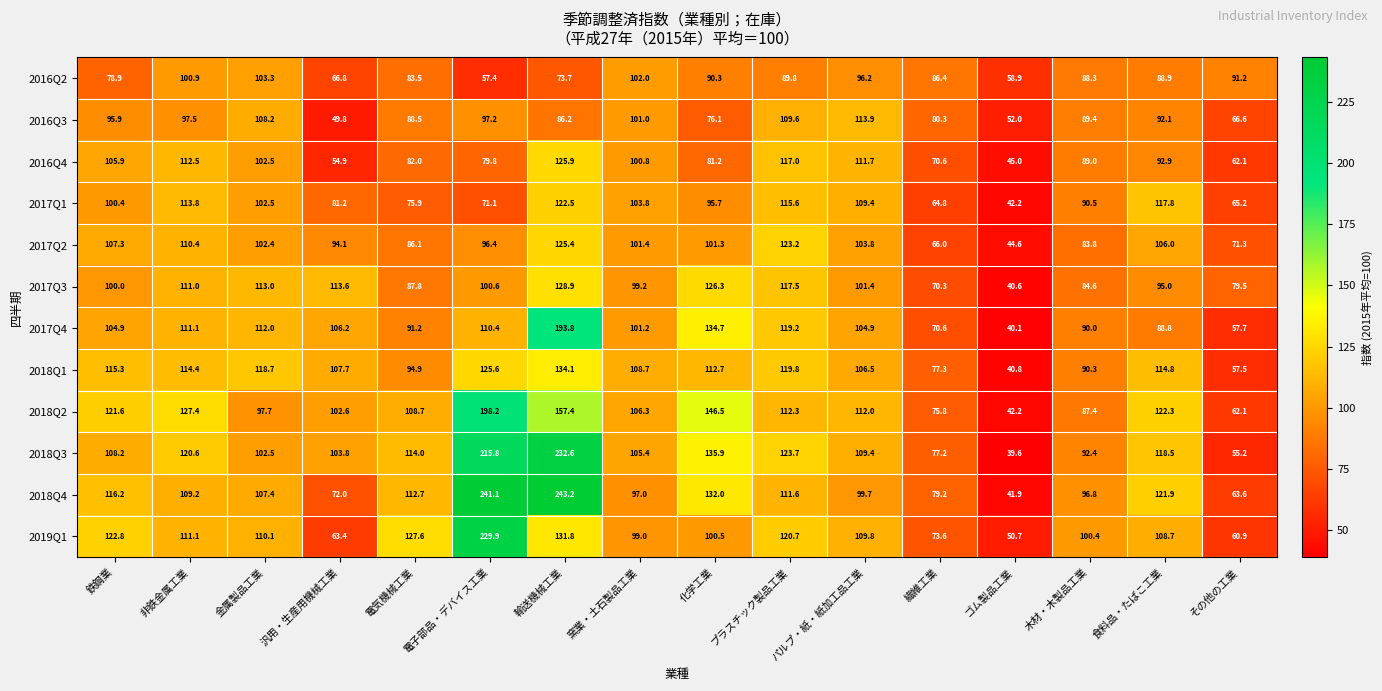

At which category does the chart reach its peak across all series?

輸送機械工業